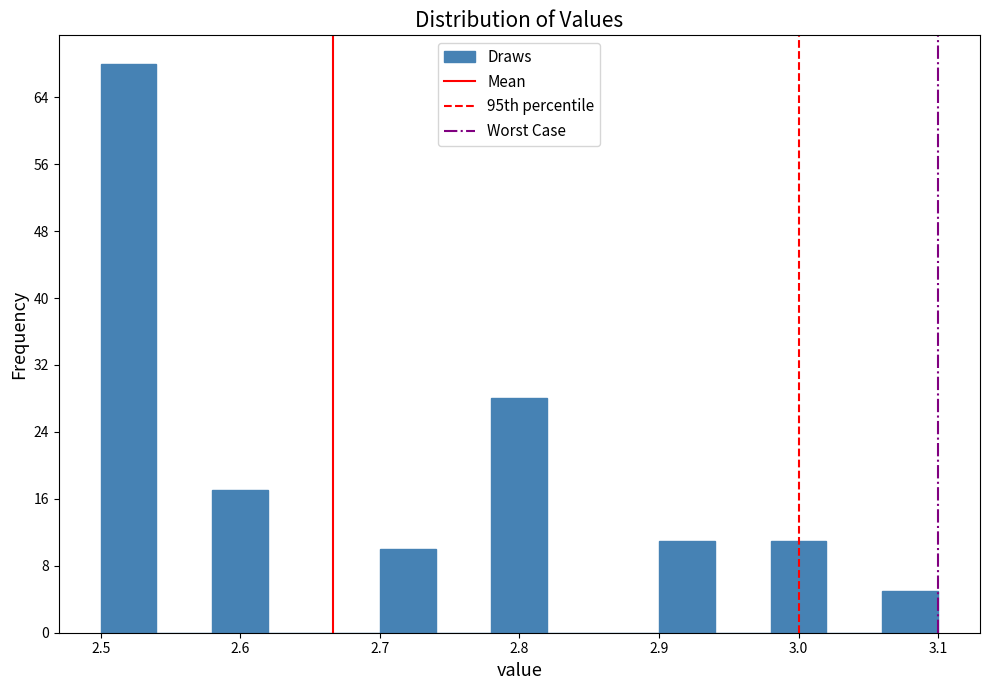

Reading left to right, list every bar in this chart as the range it spans on the x-axis followed by its height. The values are not printed on the chart, so give them approximately, as read against the axis.

2.50 to 2.54: 68
2.54 to 2.58: 0
2.58 to 2.62: 17
2.62 to 2.66: 0
2.66 to 2.70: 0
2.70 to 2.74: 10
2.74 to 2.78: 0
2.78 to 2.82: 28
2.82 to 2.86: 0
2.86 to 2.90: 0
2.90 to 2.94: 11
2.94 to 2.98: 0
2.98 to 3.02: 11
3.02 to 3.06: 0
3.06 to 3.10: 5